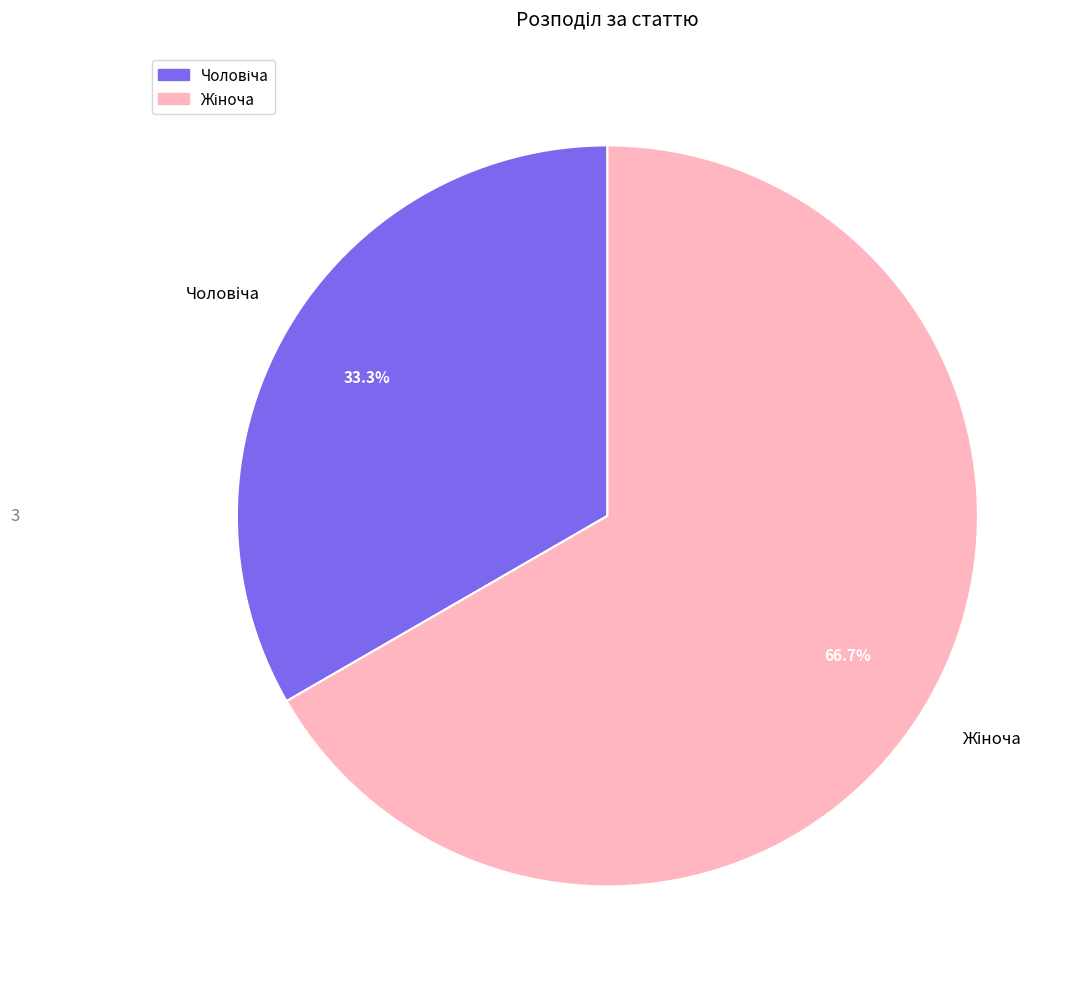

How many segments does this pie chart have?

2